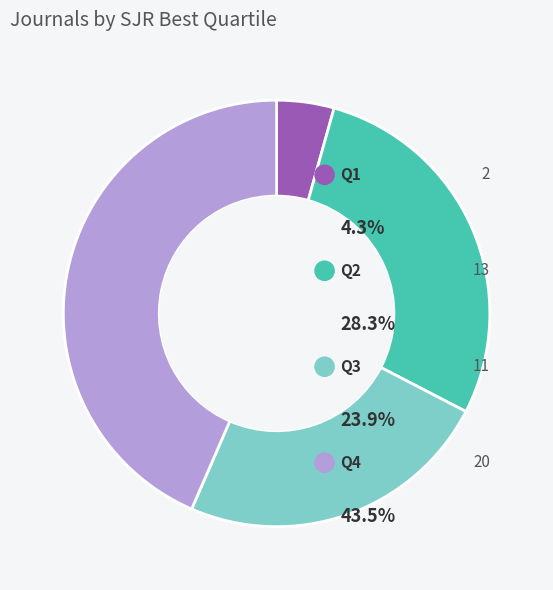

How many segments does this pie chart have?

4